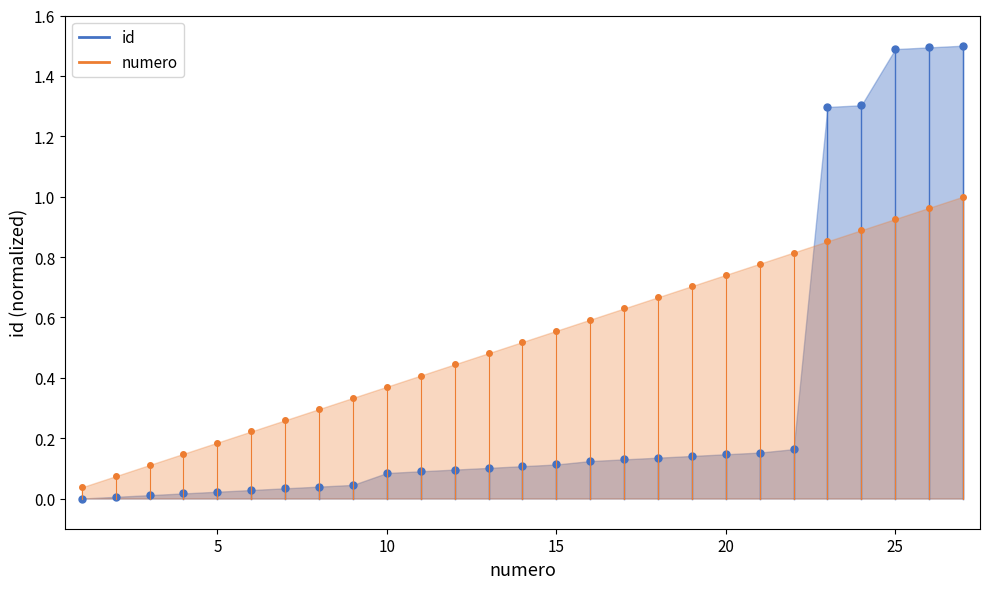

How many lines are shown in the chart?

2